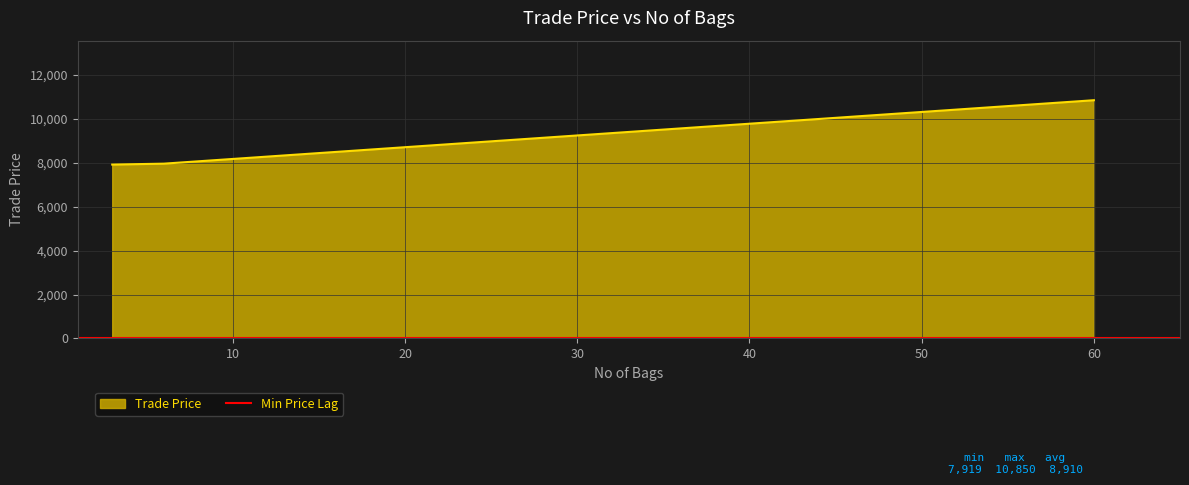

What is the average value?

8910